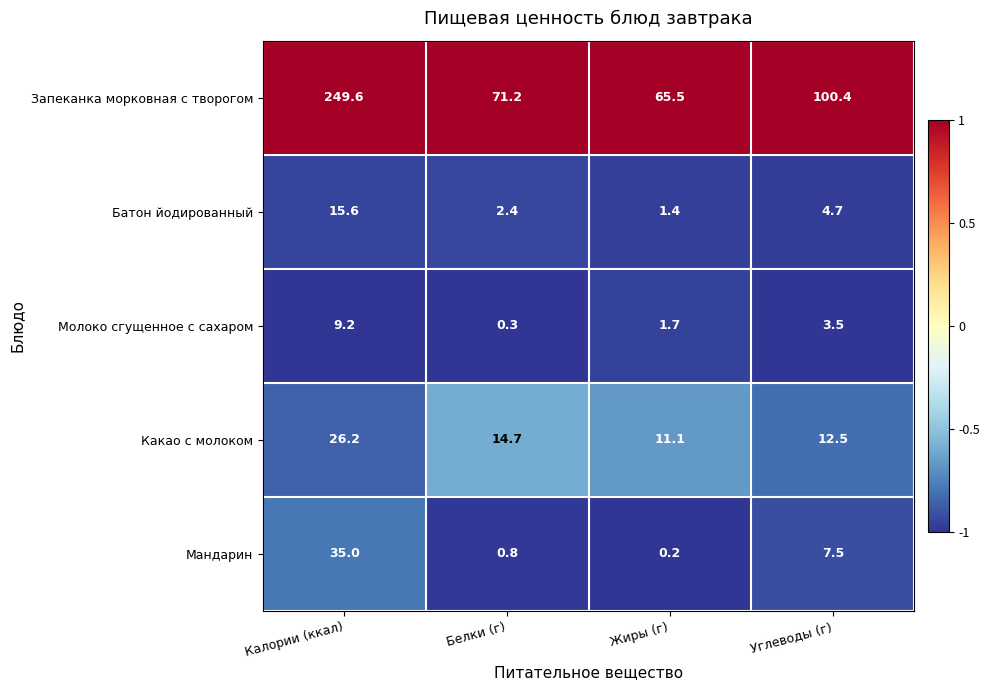

Which series has the largest total across all categories?

Запеканка морковная с творогом